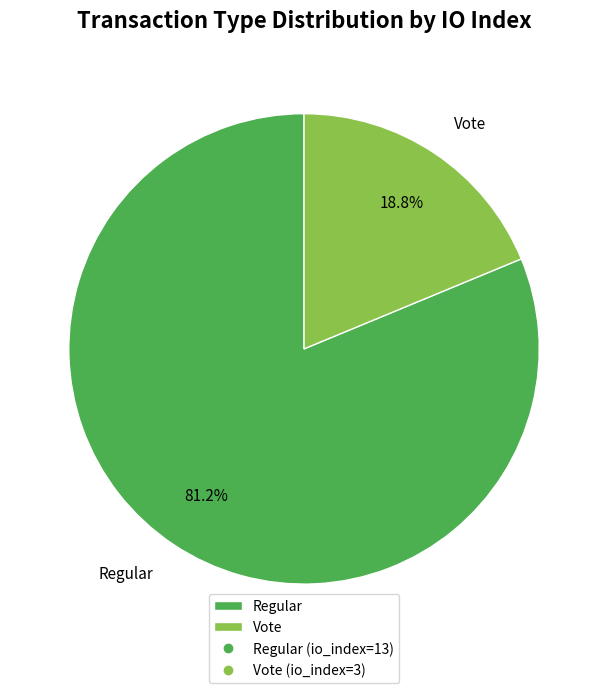

What percentage is the Regular slice, to the nearest percent?

81%